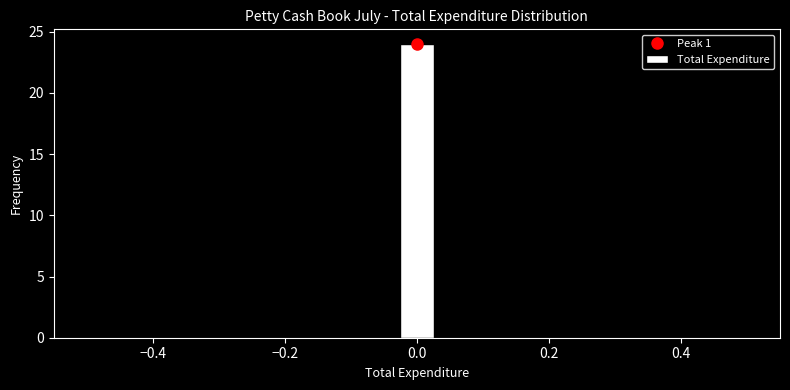

Around what value on the x-axis is the tallest bar? Give the approximate position of its centre, as read against the axis.

0.00